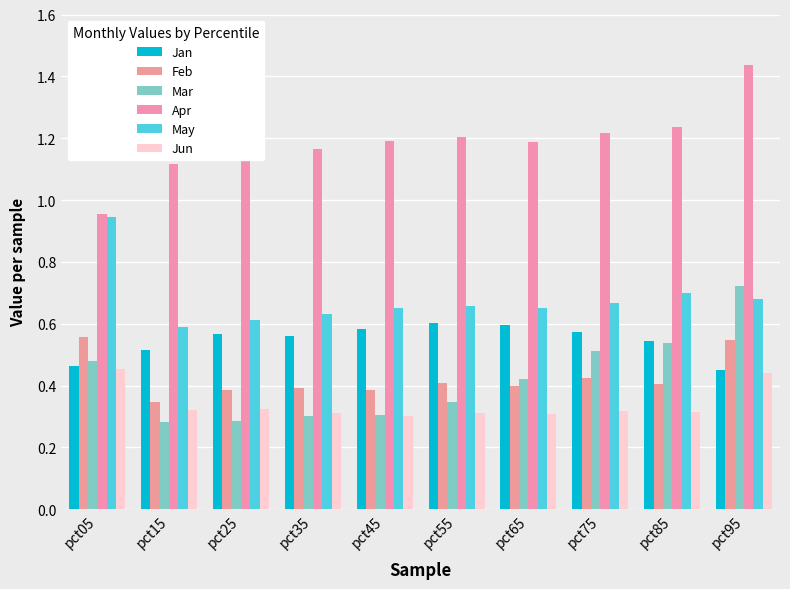

At which category is the sum across all series the highest?

pct95